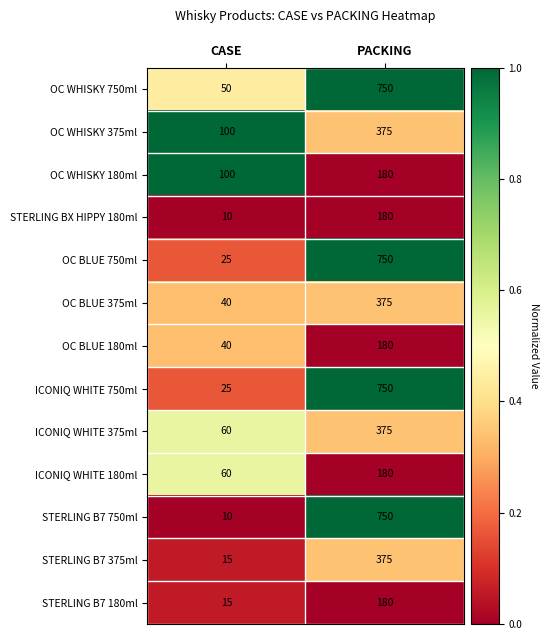

True or false: OC WHISKY 375ml has a value of 634 at PACKING.

False